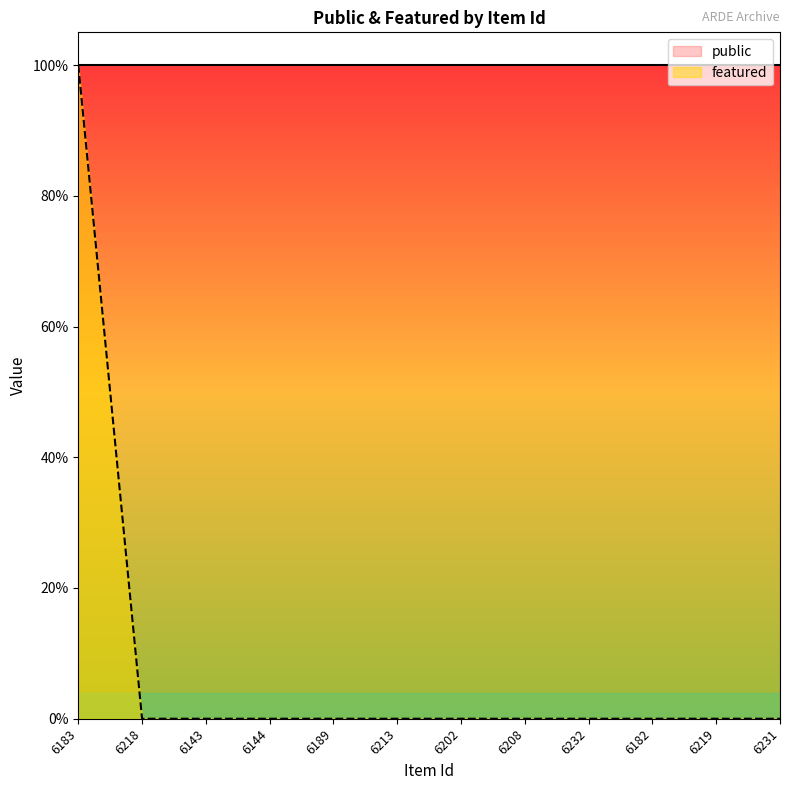

Rank the categories by value from highest to lowest.

6183, 6218, 6143, 6144, 6189, 6213, 6202, 6208, 6232, 6182, 6219, 6231